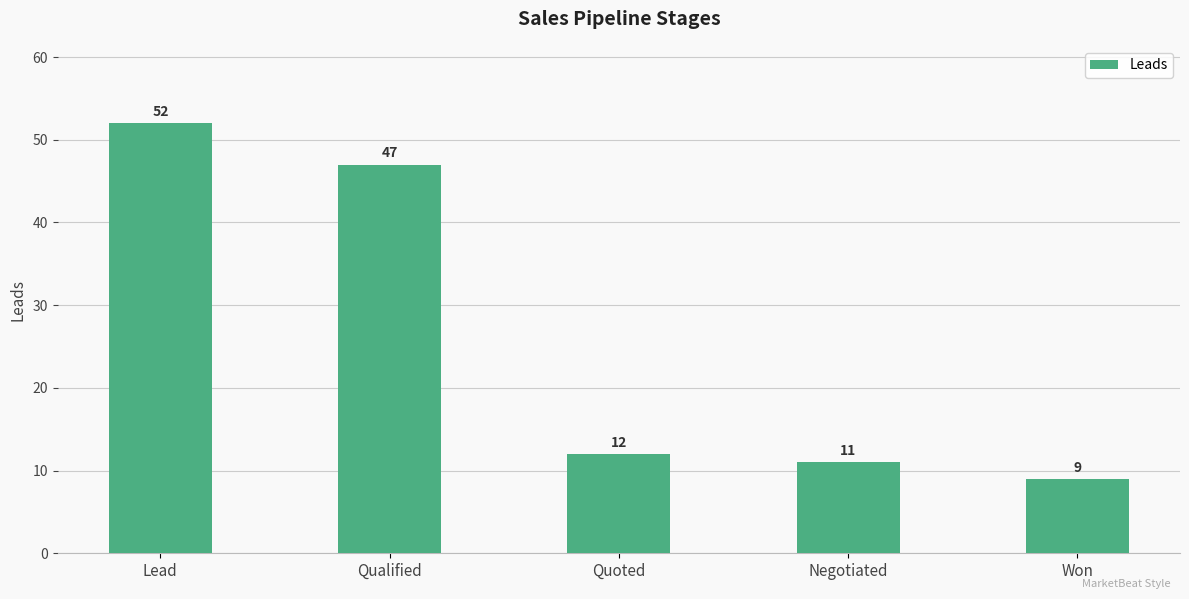

What is the label of the 1st bar from the right?

Won